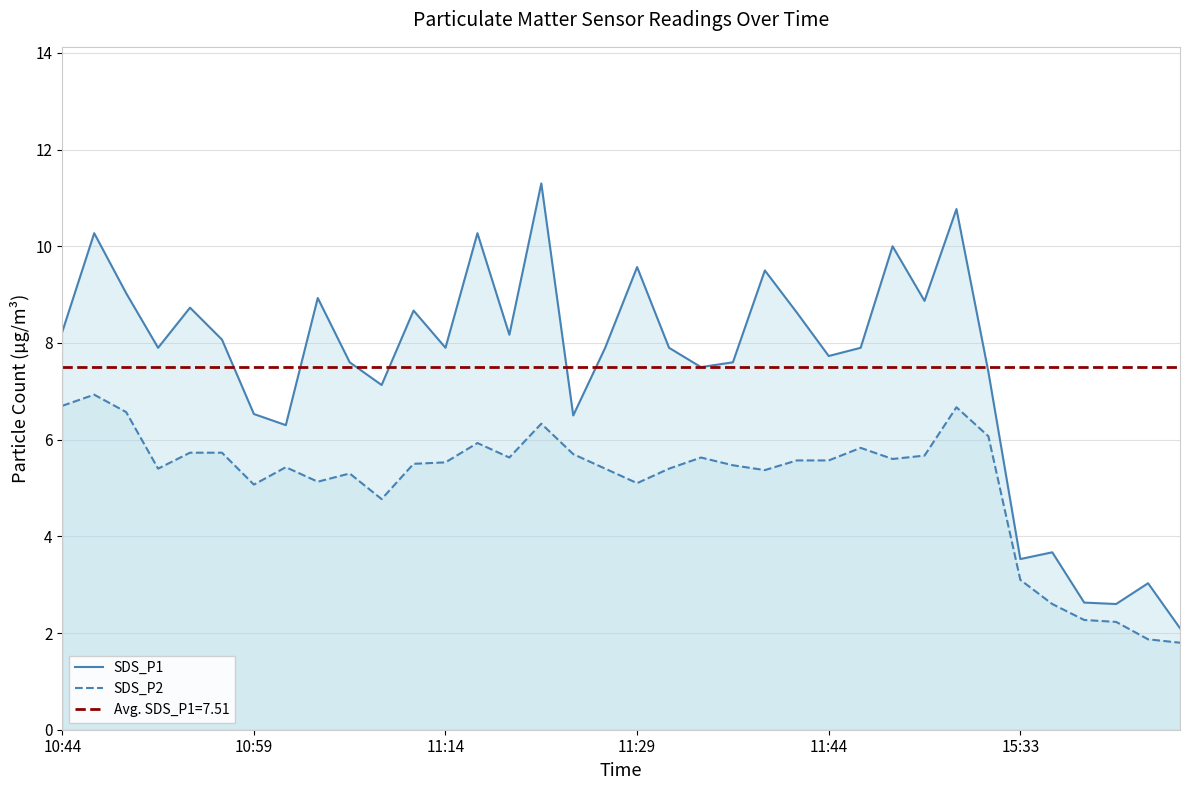

Reading left to right, what are all the values shown in this chart?

SDS_P1: 8.2	10.3	9.0	7.9	8.7	8.1	6.5	6.3	8.9	7.6	7.1	8.7	7.9	10.3	8.2	11.3	6.5	7.9	9.6	7.9	7.5	7.6	9.5	8.6	7.7	7.9	10.0	8.9	10.8	7.4	3.5	3.7	2.6	2.6	3.0	2.1
SDS_P2: 6.7	6.9	6.6	5.4	5.7	5.7	5.1	5.4	5.1	5.3	4.8	5.5	5.5	5.9	5.6	6.3	5.7	5.4	5.1	5.4	5.6	5.5	5.4	5.6	5.6	5.8	5.6	5.7	6.7	6.1	3.1	2.6	2.3	2.2	1.9	1.8